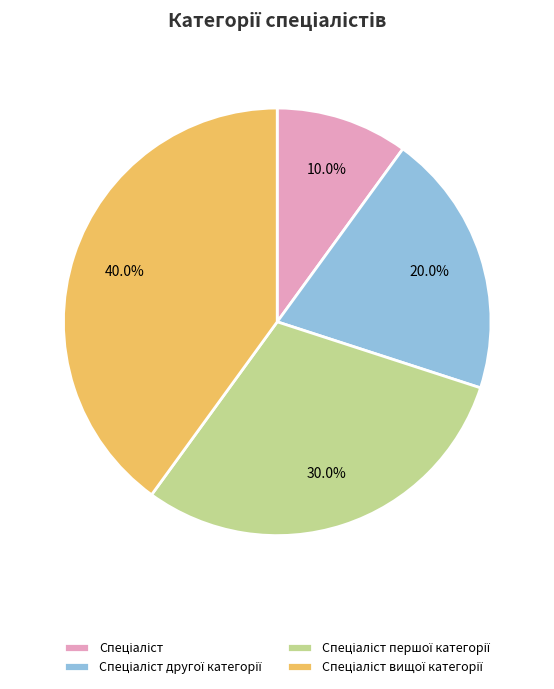

Does any single category account for the majority?

No